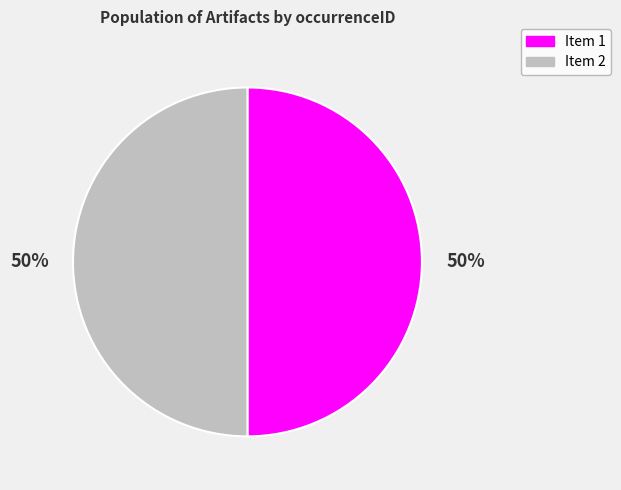

Approximately how many times larger is the value at Item 2 compared to Item 1?

1.0